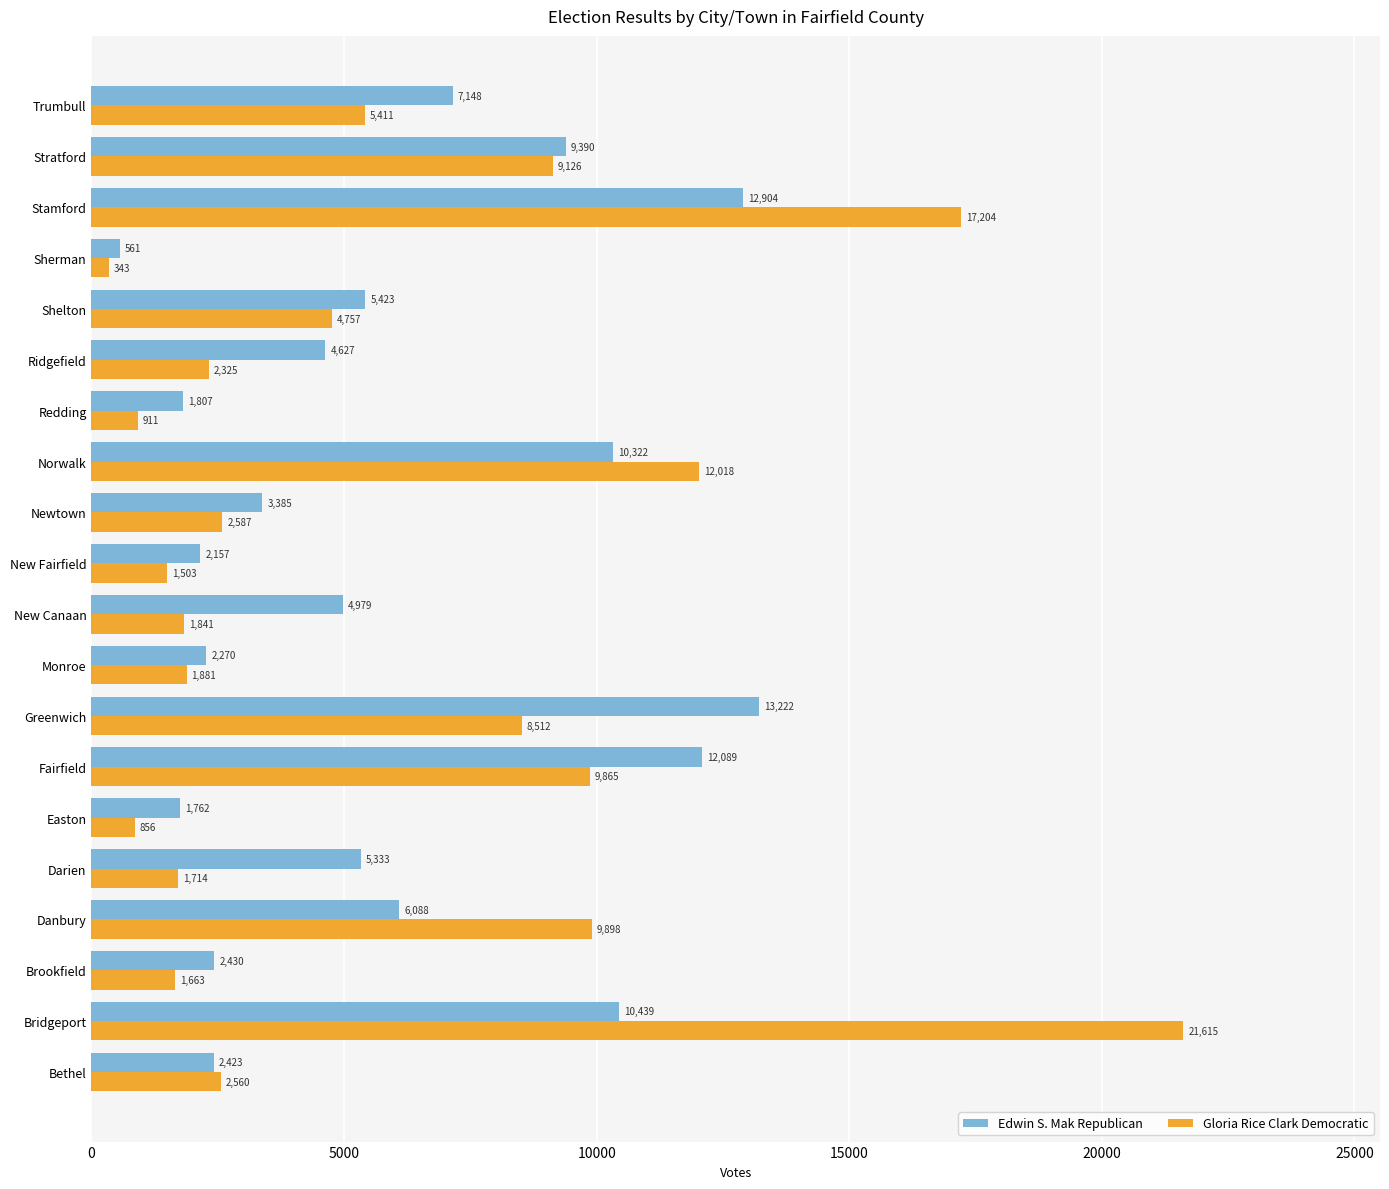

Where is Gloria Rice Clark Democratic nearest to the value 10979?

Norwalk